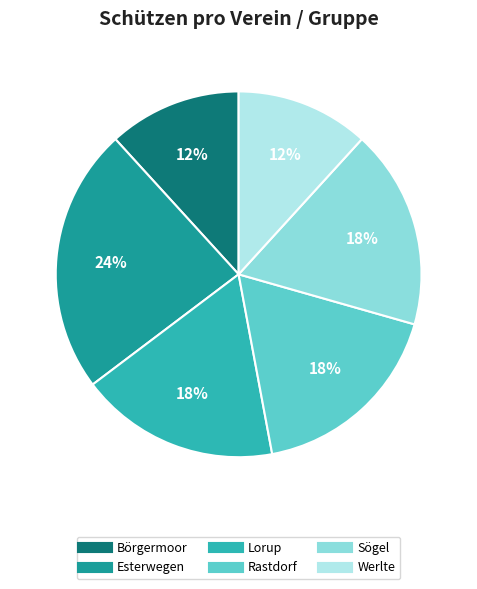

Is the sum of Lorup and Sögel greater than half?

No